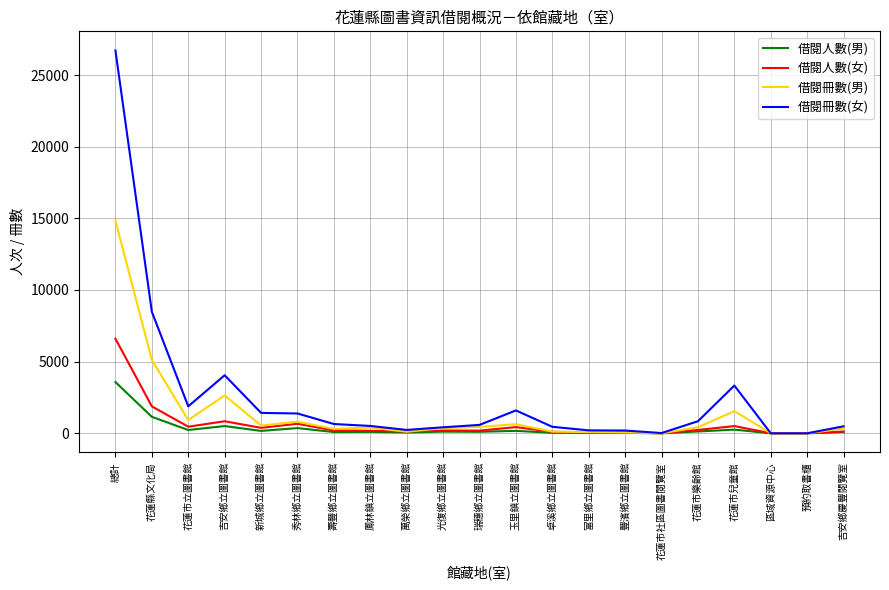

At which category is the sum across all series the highest?

總計